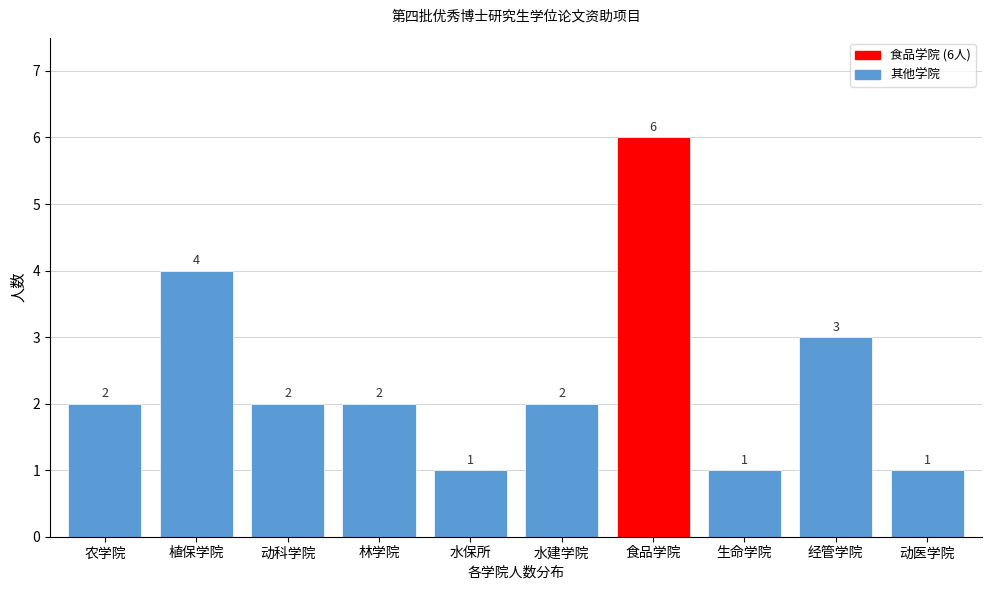

Reading left to right, what are all the values shown in this chart?

农学院=2	植保学院=4	动科学院=2	林学院=2	水保所=1	水建学院=2	食品学院=6	生命学院=1	经管学院=3	动医学院=1